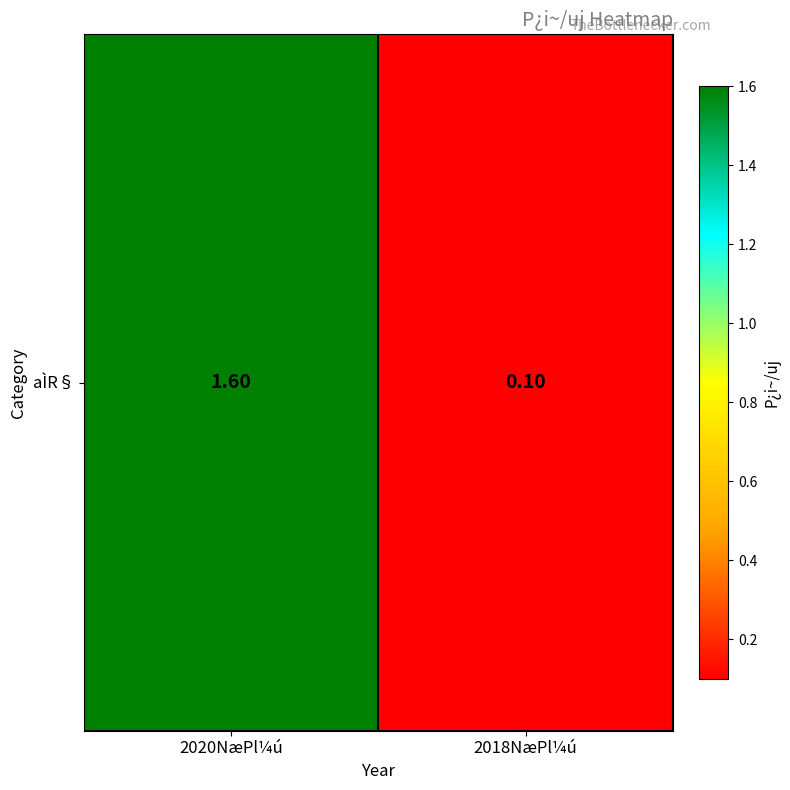

The value at 2020NæPl¼ú is 2.8. True or false?

False